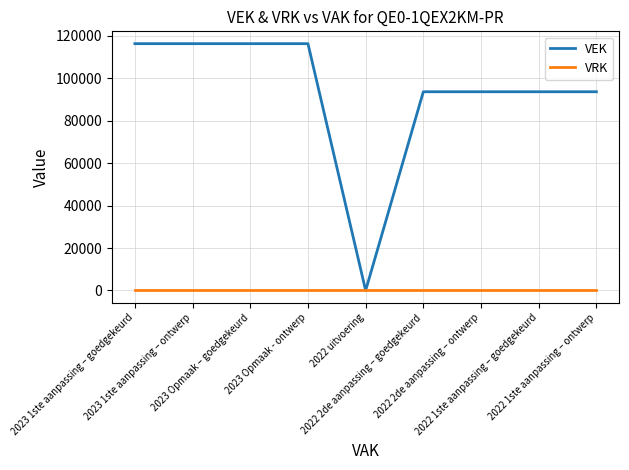

Which series has the largest total across all categories?

VEK